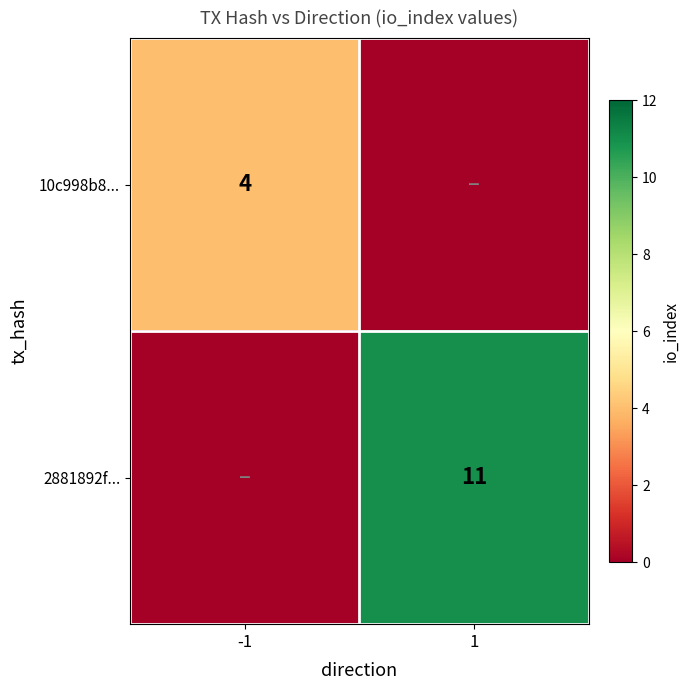

Is it true that 10c998b8... equals 6 at -1?

False